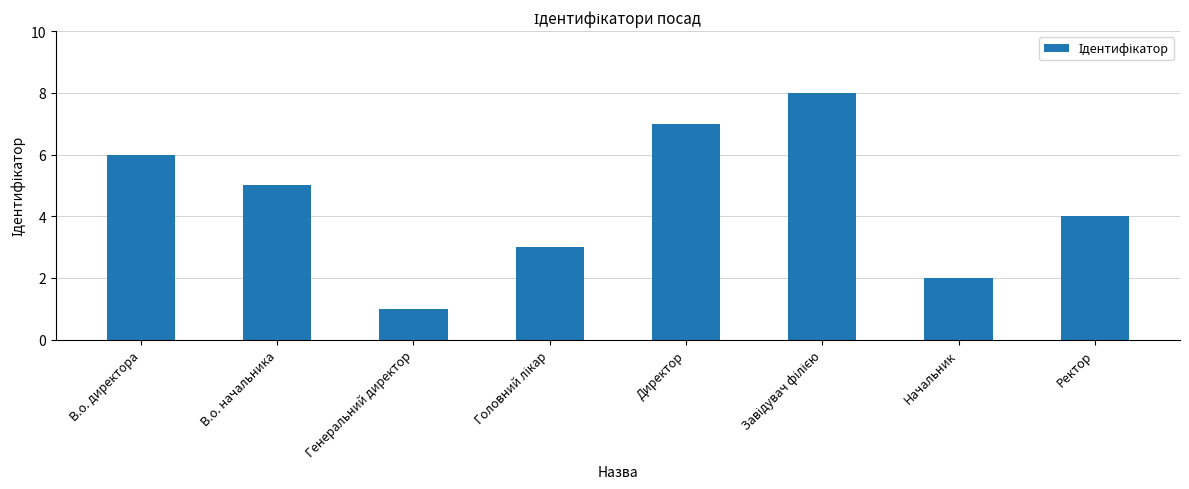

Which category has the lowest value across all series?

Генеральний директор